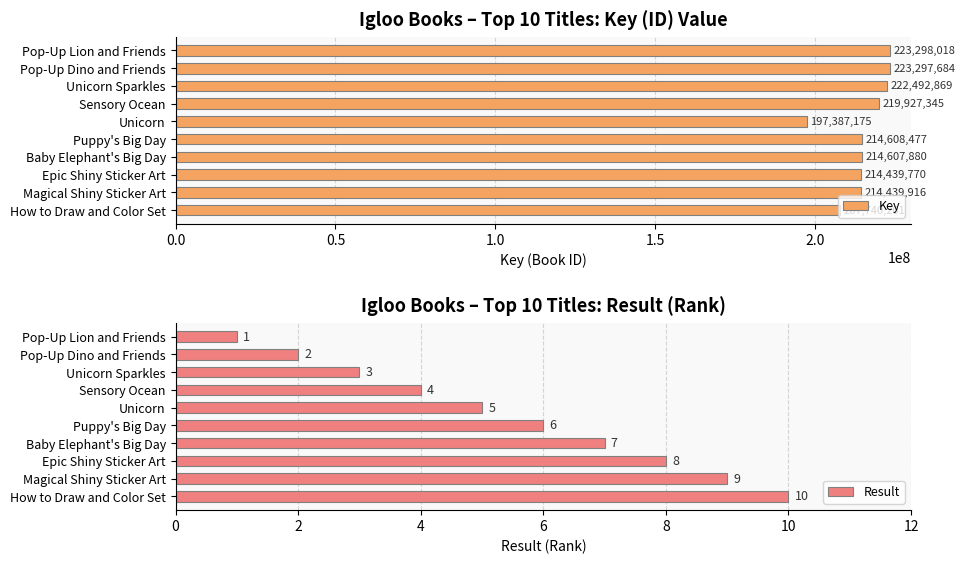

What is the greatest value displayed?

223298018